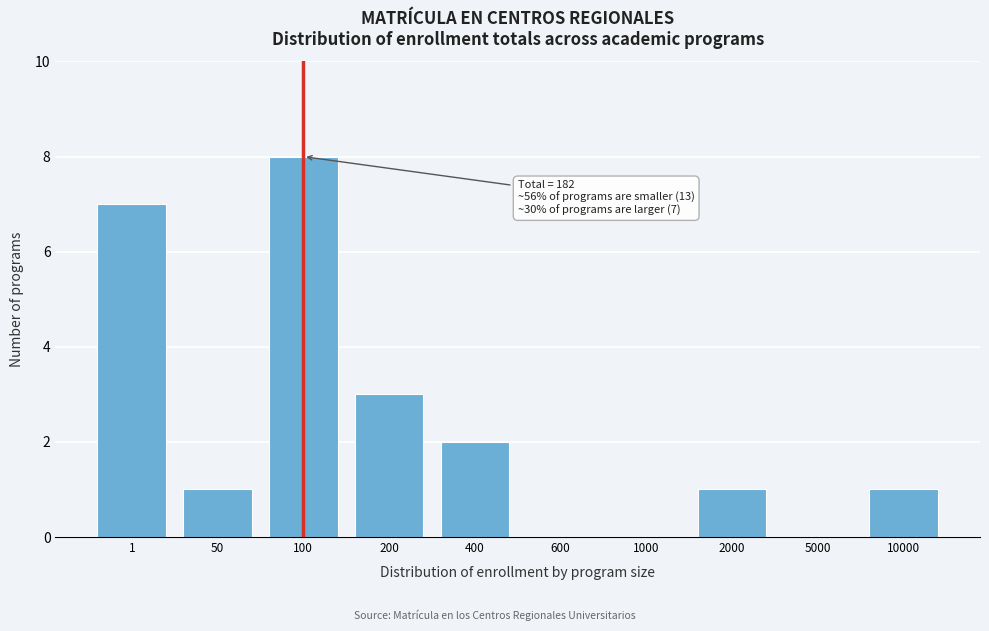

Reading left to right, transcribe all the data shown in this chart.

1=7	50=1	100=8	200=3	400=2	600=0	1000=0	2000=1	5000=0	10000=1